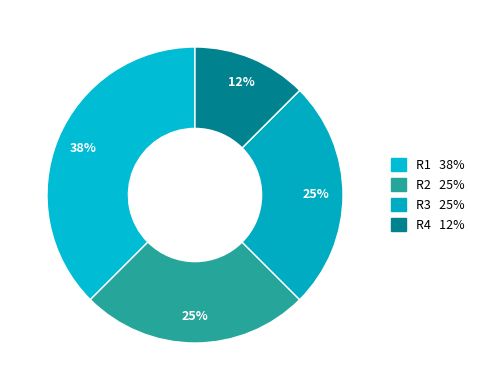

To the nearest percent, what percentage of the pie is R3?

25%